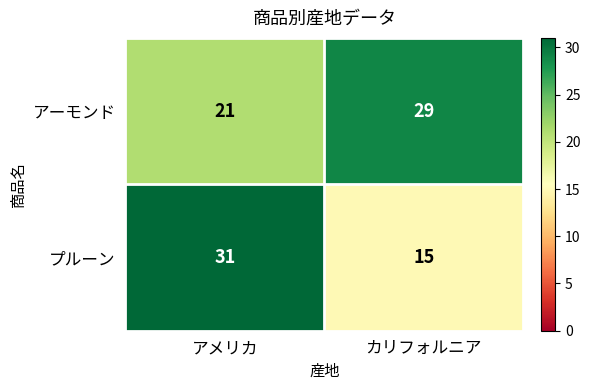

The アーモンド series shows 21 at アメリカ. True or false?

True